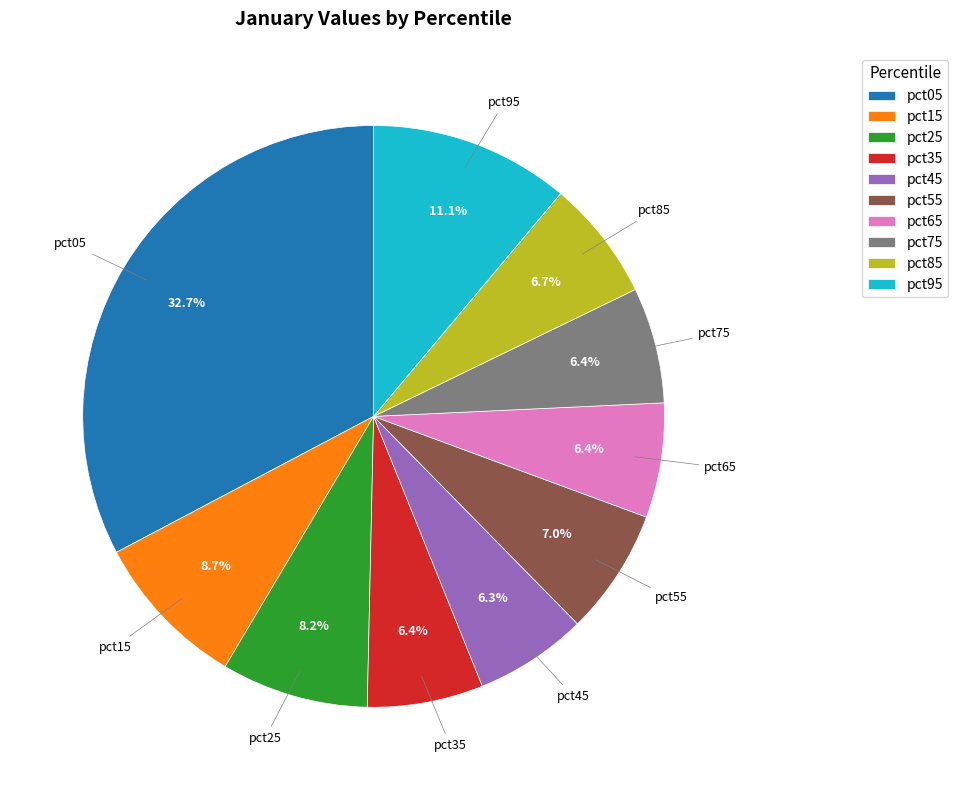

How much of the chart is everything except pct45?

93.7%